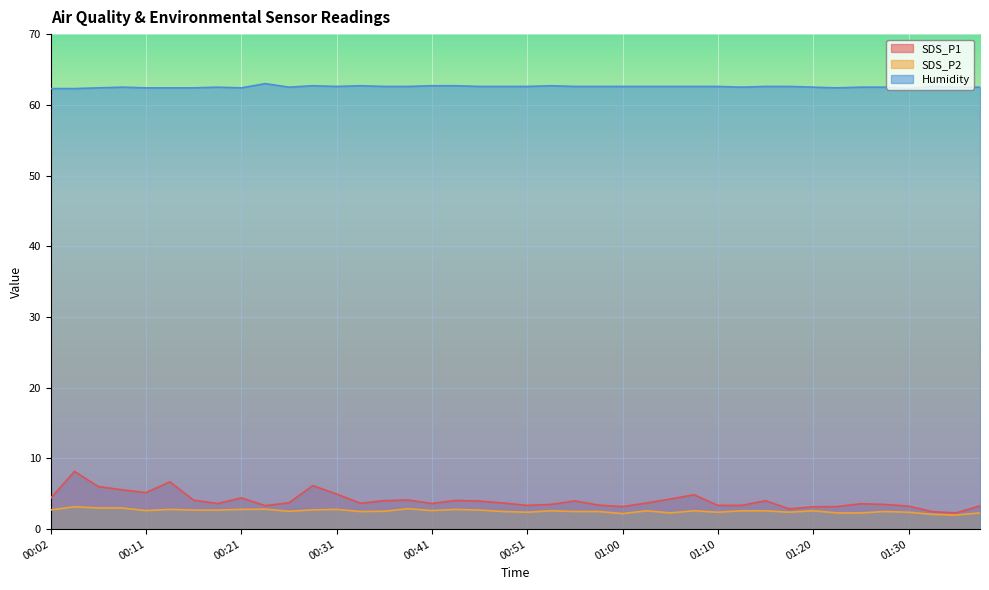

What is the highest value of the SDS_P2 series?

3.2